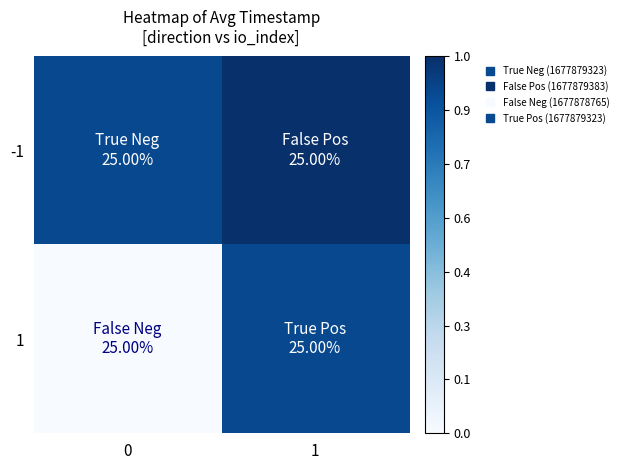

At how many categories does at least one series exceed 0?

2